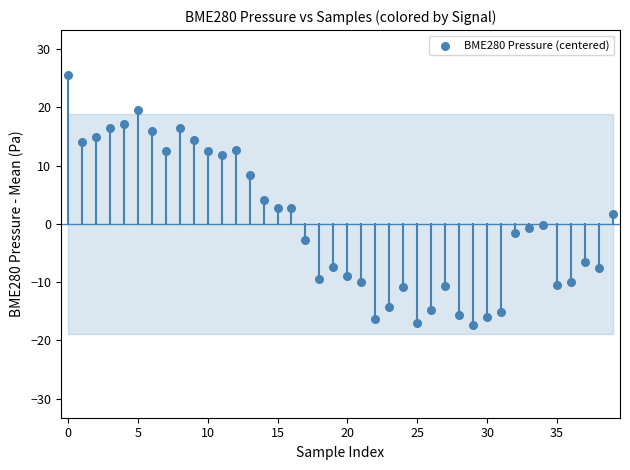

What is the range of Y values (max minus min)?

43.0